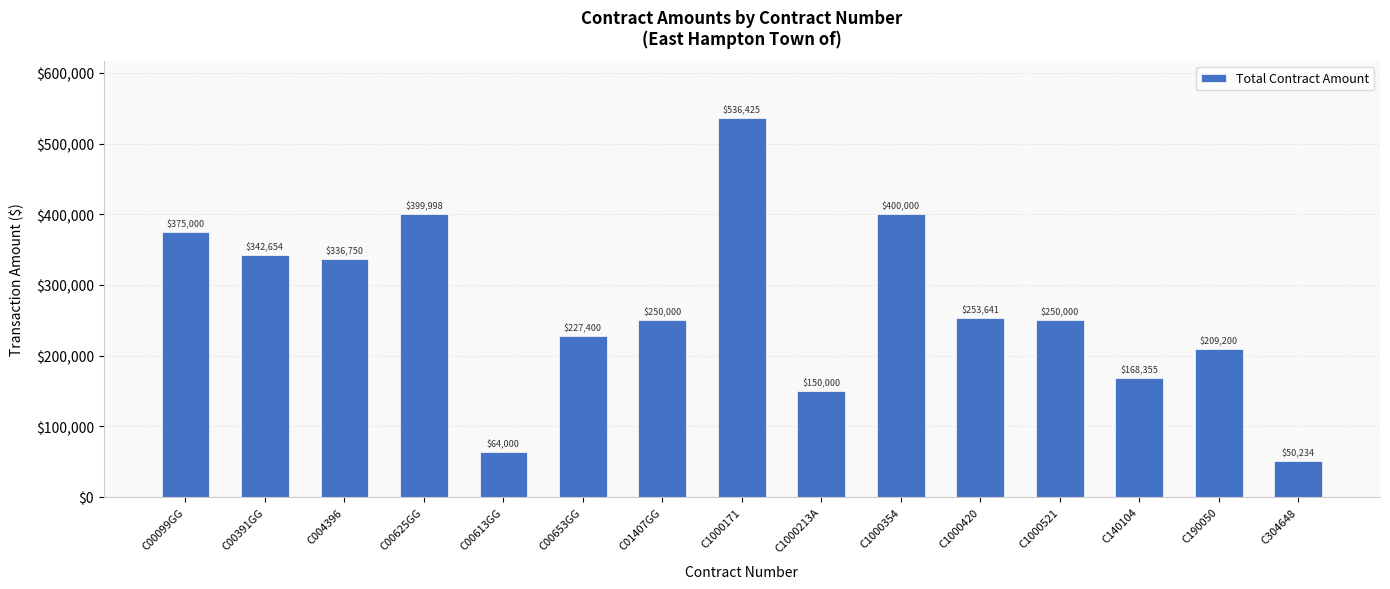

How many data points does each series have?

15